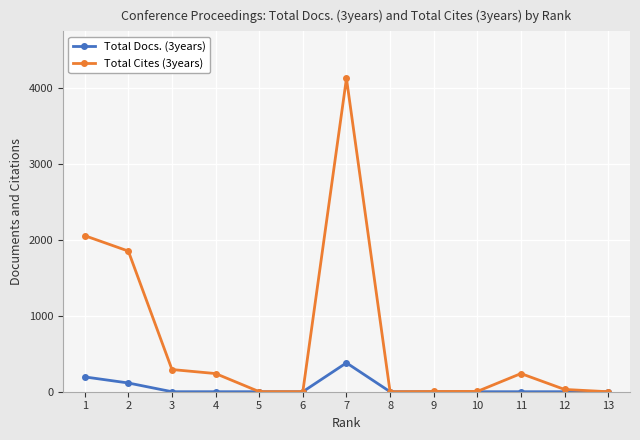

What is the sum of all Total Docs. (3years) values?

690